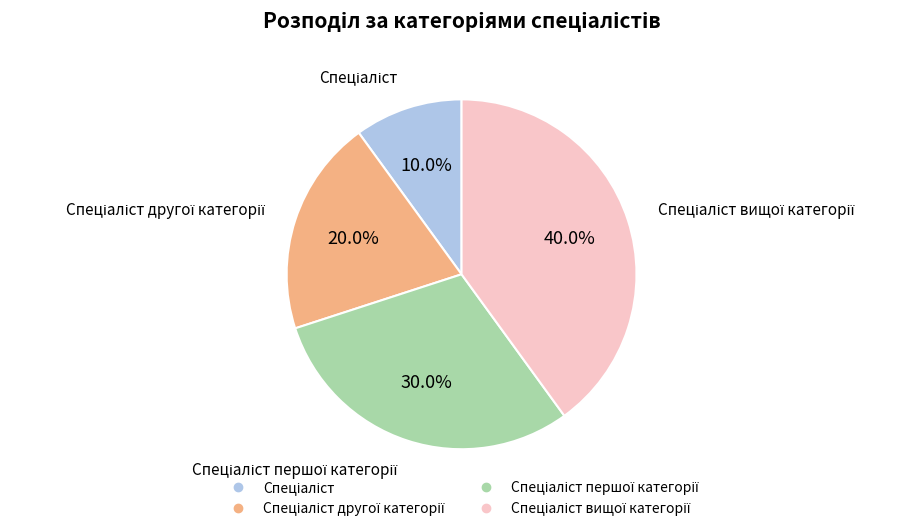

Is there a majority slice in this chart?

No